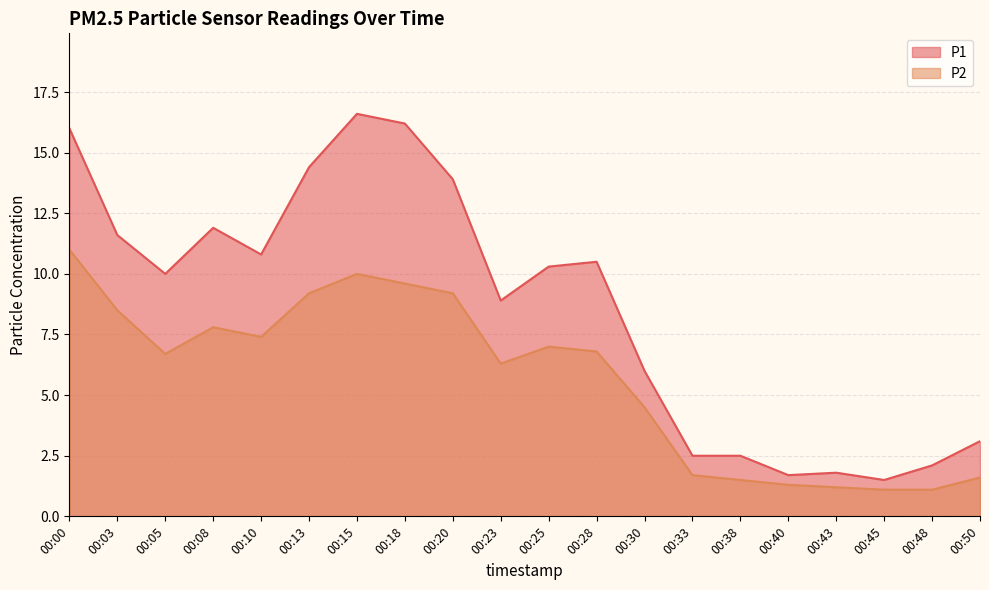

What is the average value of the P1 series?

8.6